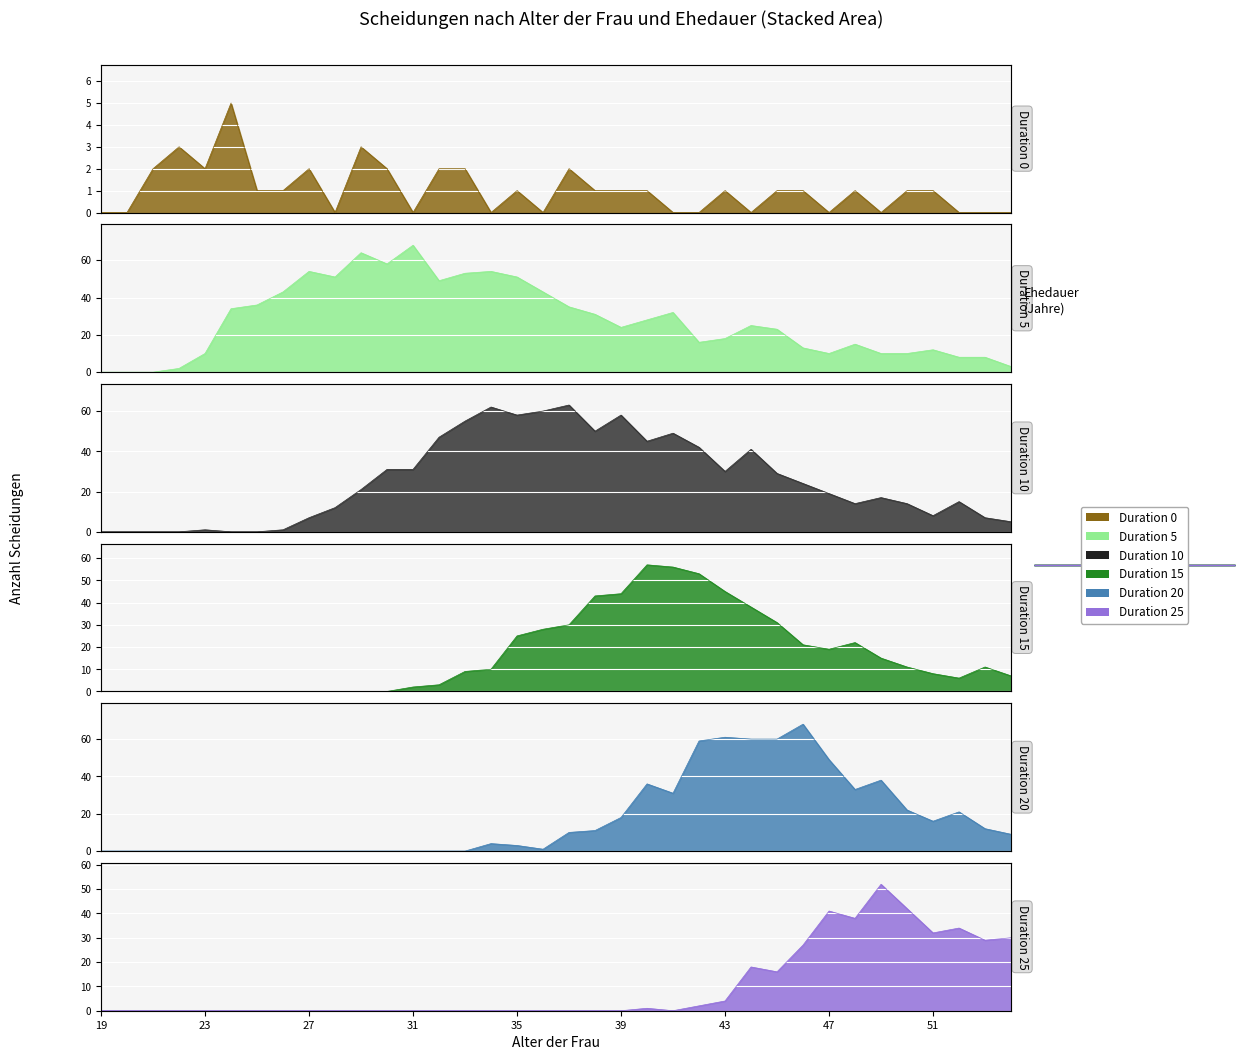

What is the highest value of the Duration 25 series?

52